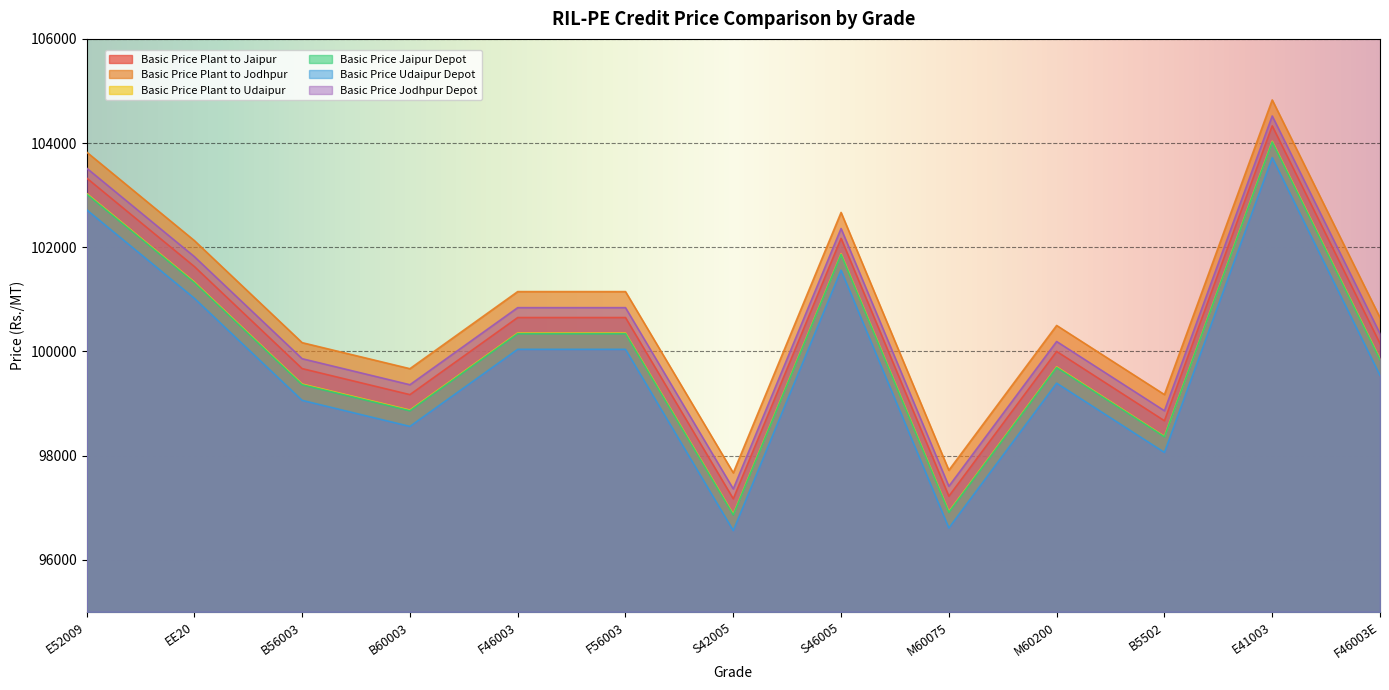

What is the total value across all series at M60200?

599471